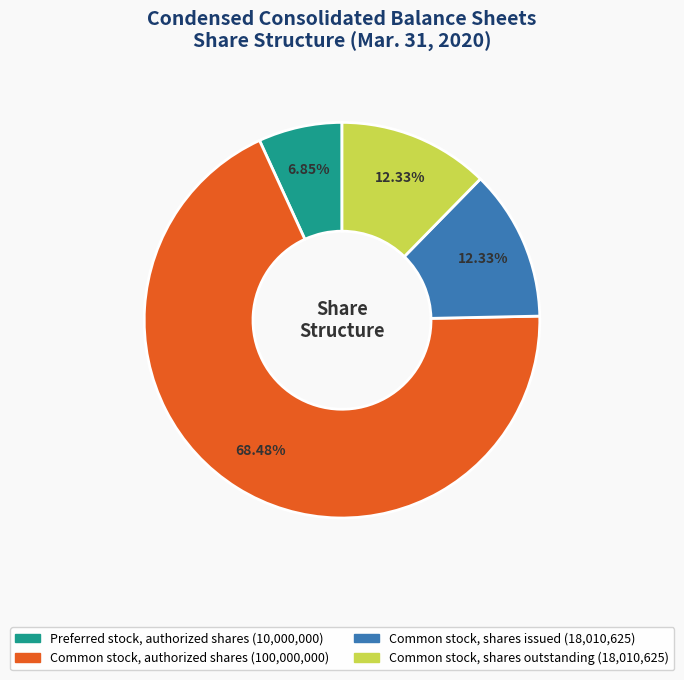

Is there any slice that represents more than half of the pie?

Yes